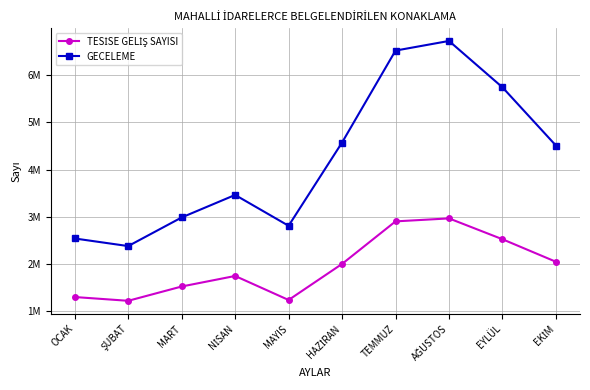

Does the chart have visible grid lines?

Yes